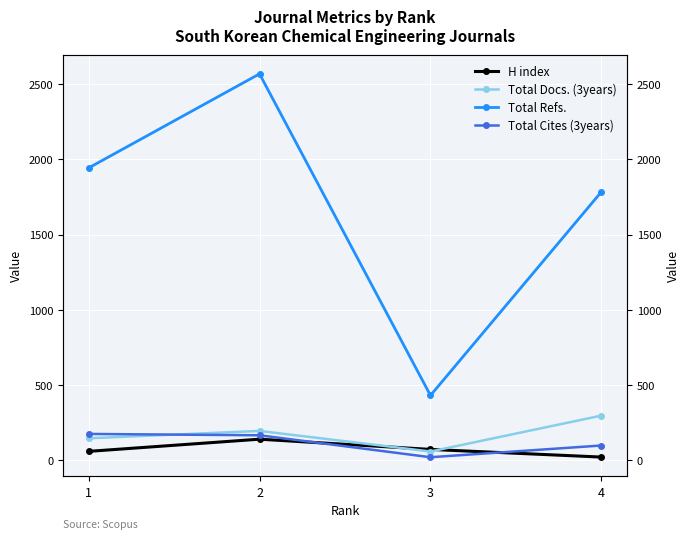

Is the value of Total Docs. (3years) at 4 greater than the value of Total Refs. at 3?

No